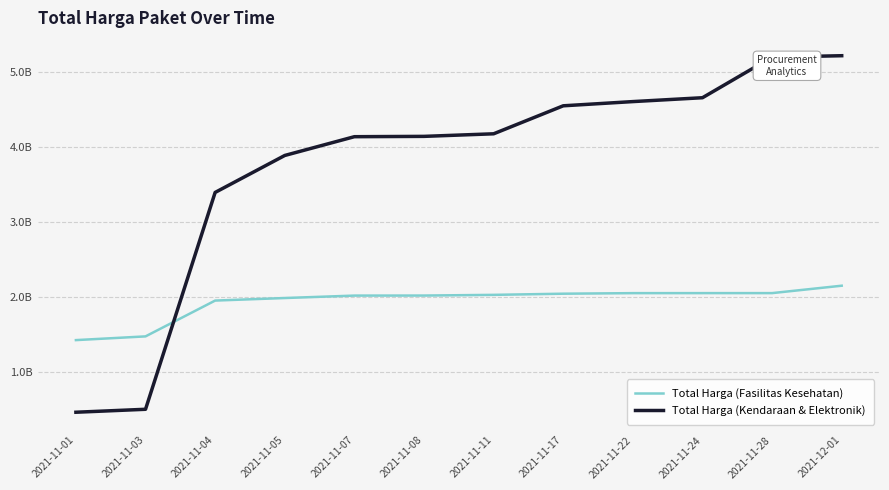

Rank the series by their maximum value, from highest to lowest.

Total Harga (Kendaraan & Elektronik), Total Harga (Fasilitas Kesehatan)